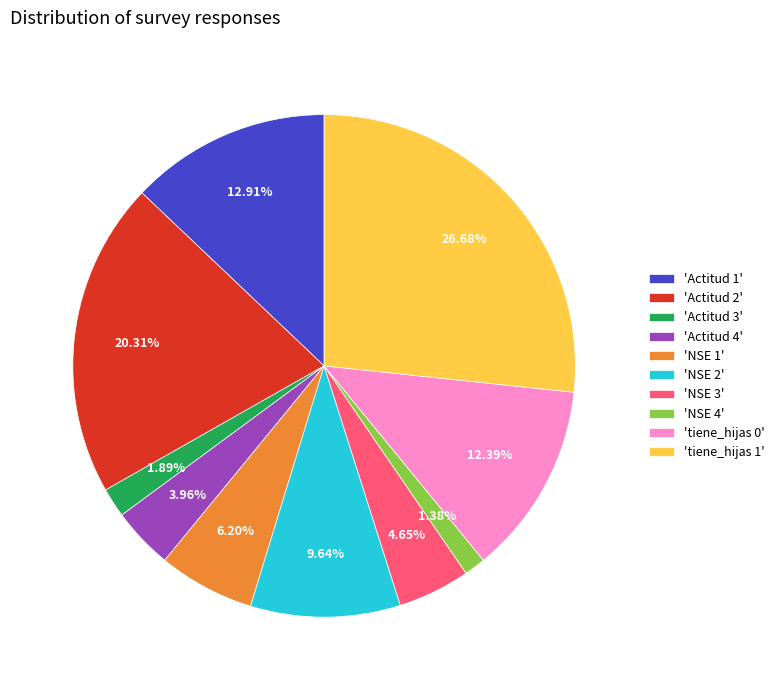

Do 'Actitud 4' and 'NSE 2' together represent more than half of the pie?

No